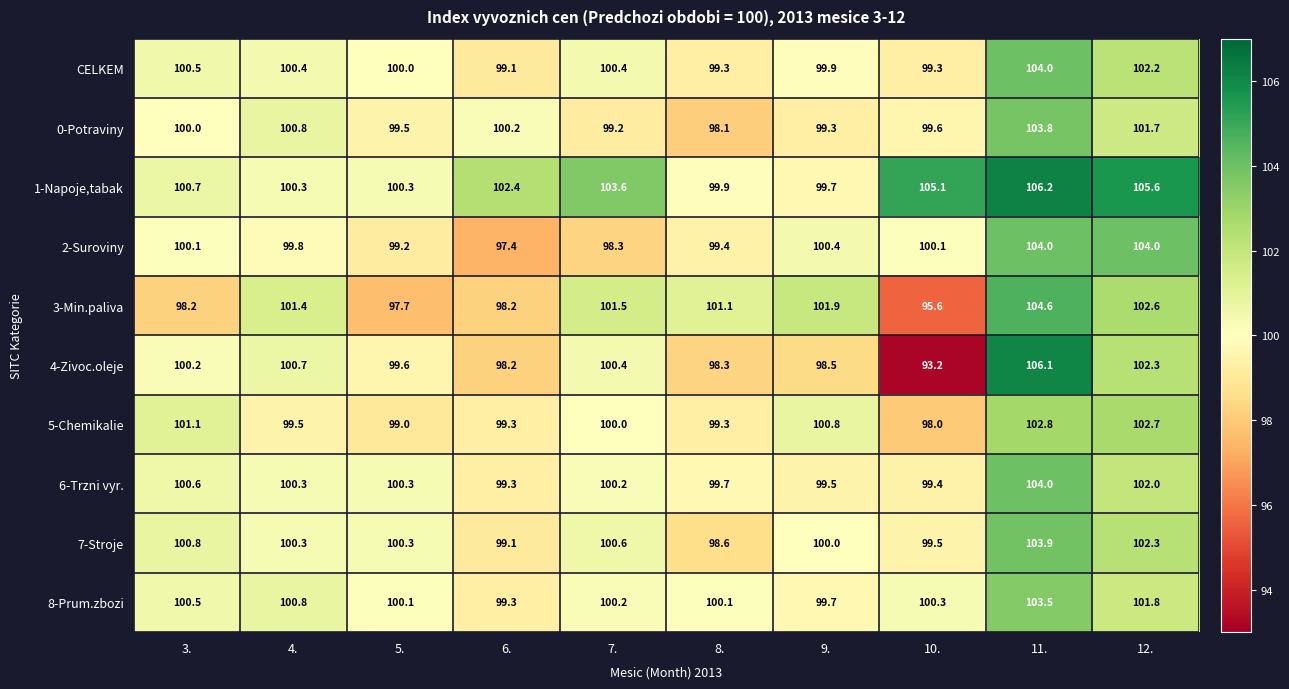

What is the maximum value for 2-Suroviny?

104.0